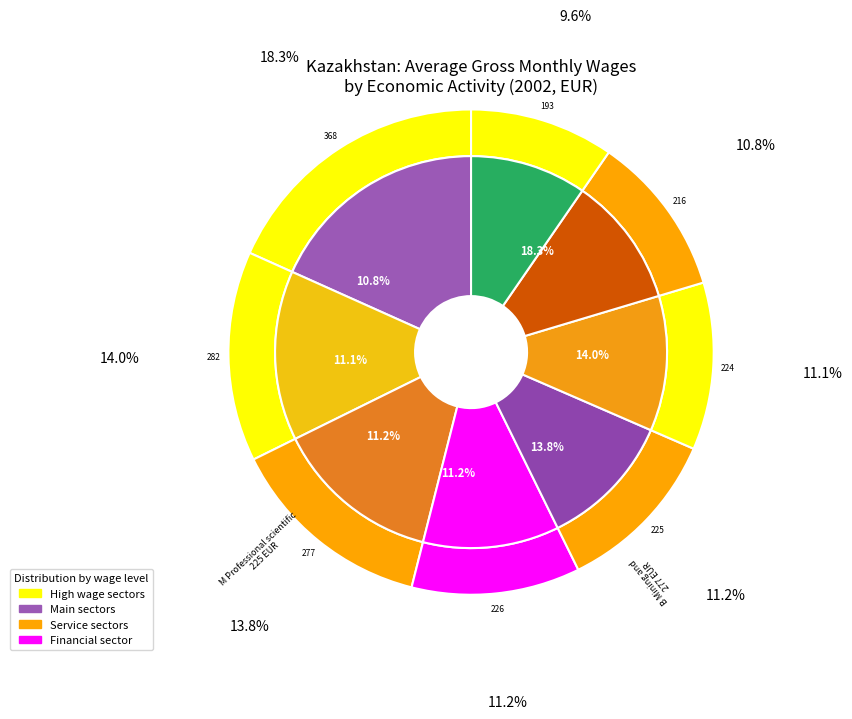

Between Total economy and I Accommodation and food, which is larger?

I Accommodation and food